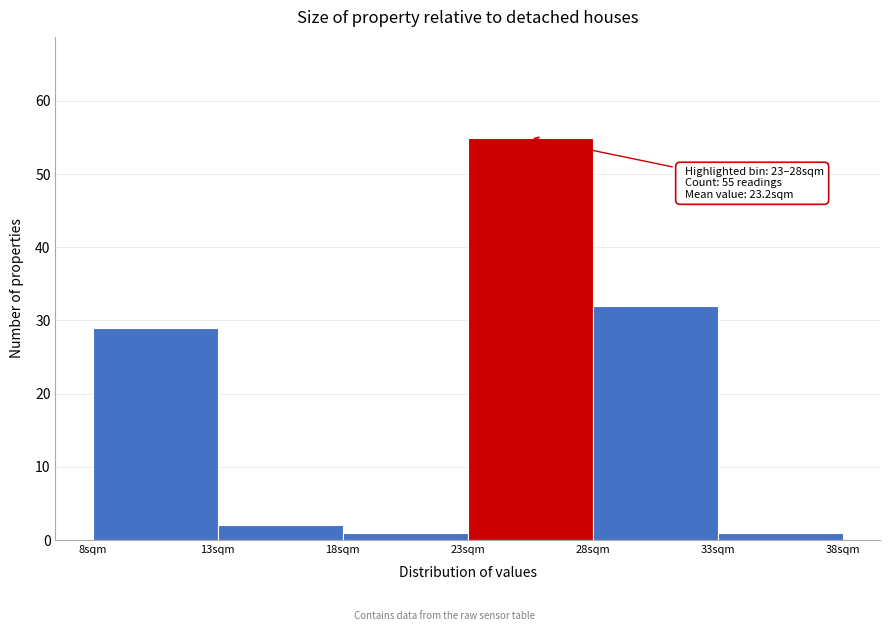

Over which range of the x-axis is the bar tallest?

23 to 28